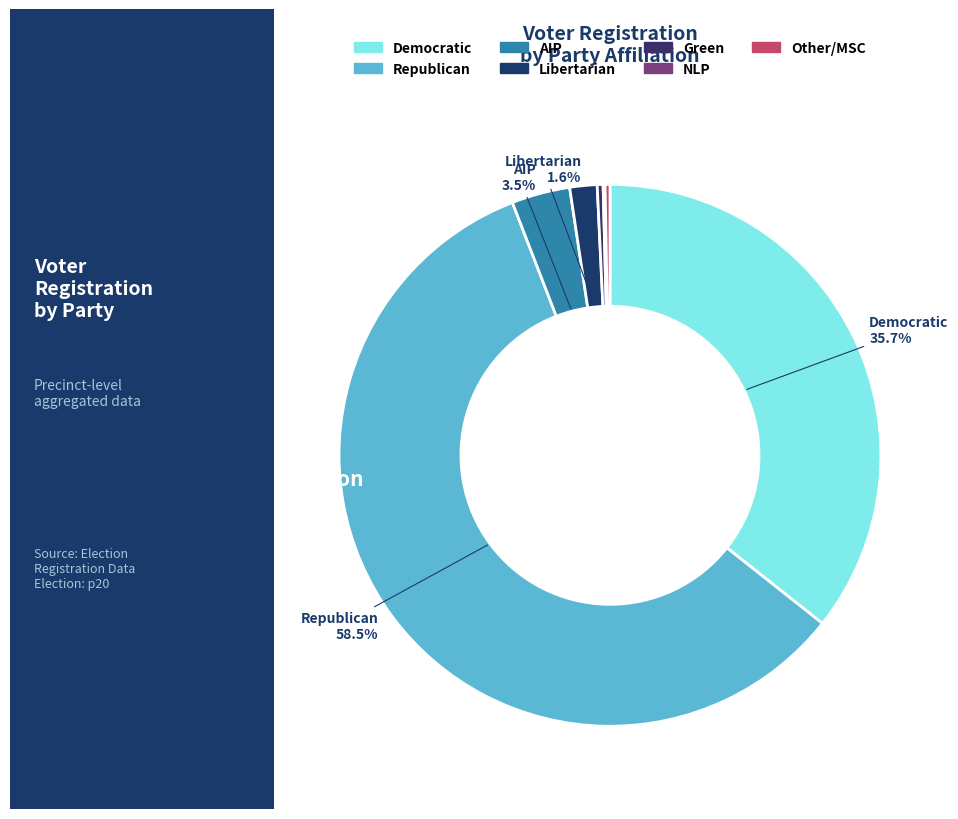

Which slice is the smallest?

msc